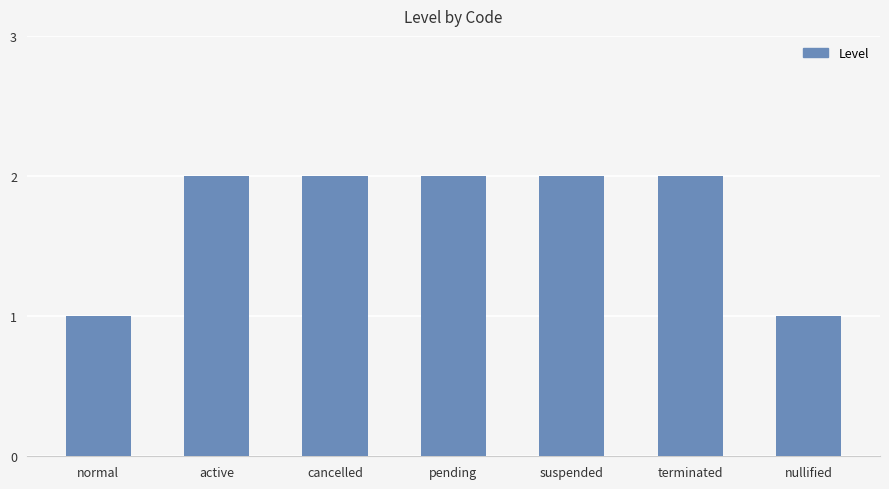

Reading left to right, extract all data points from this chart.

1	2	2	2	2	2	1